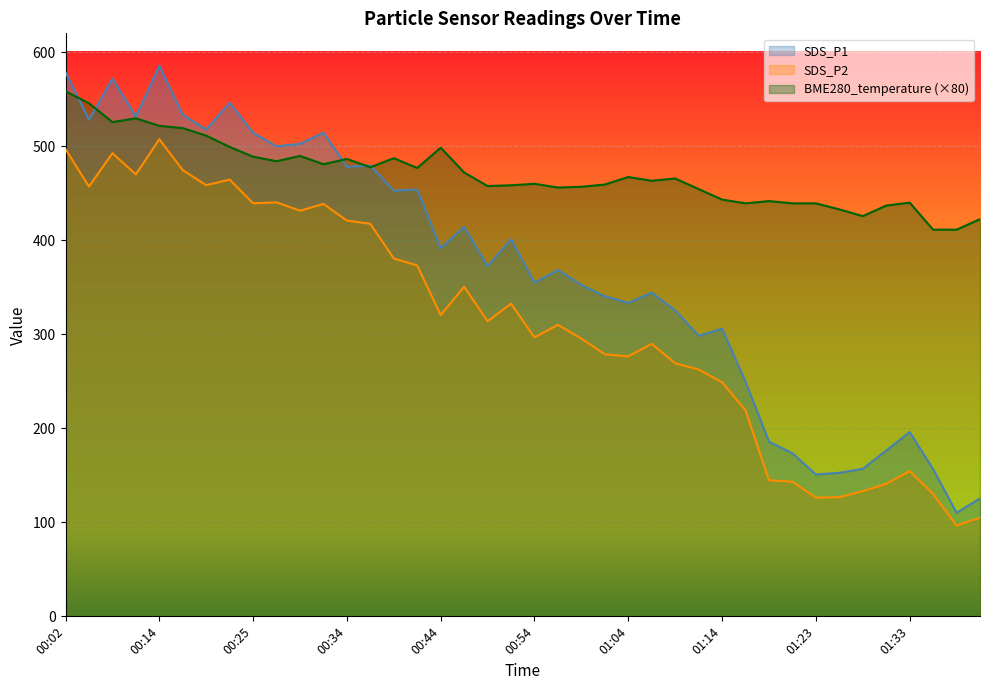

Does the chart display data point markers on the line(s)?

No